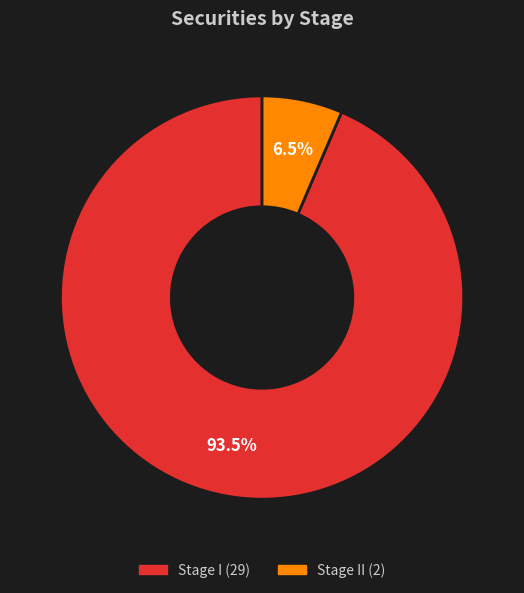

Is there a majority slice in this chart?

Yes